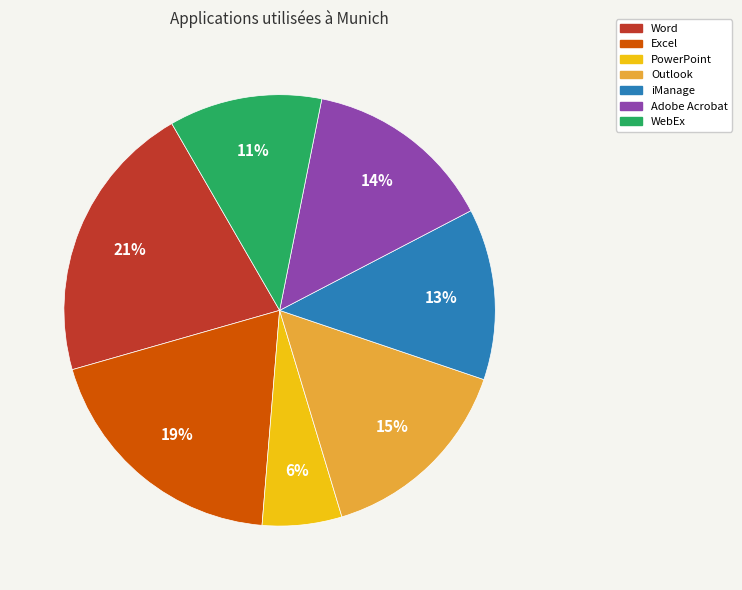

Which category has the smallest portion of the pie?

PowerPoint